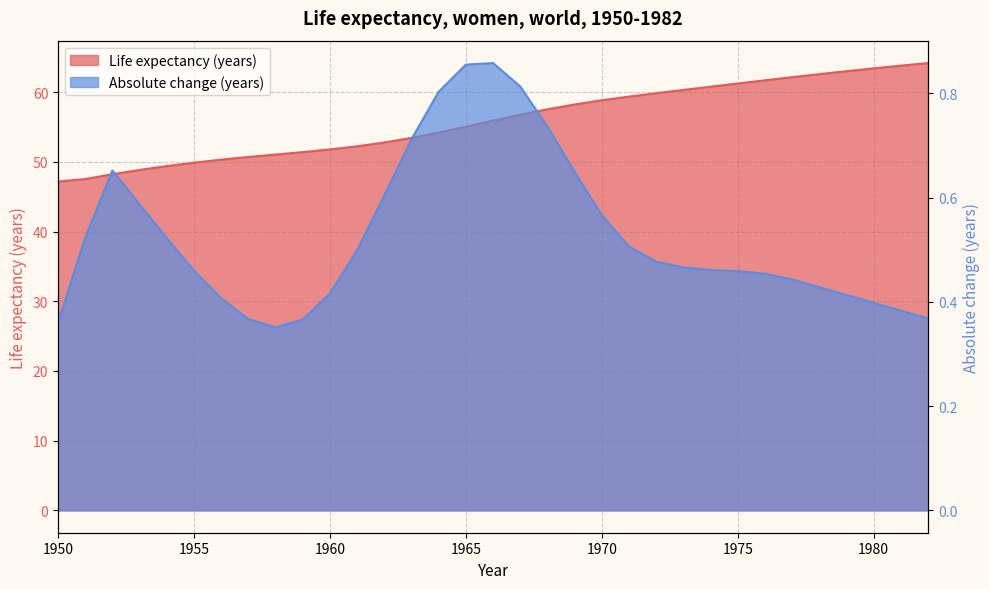

True or false: Life expectancy (years) and Absolute change (years) cross at least once.

False